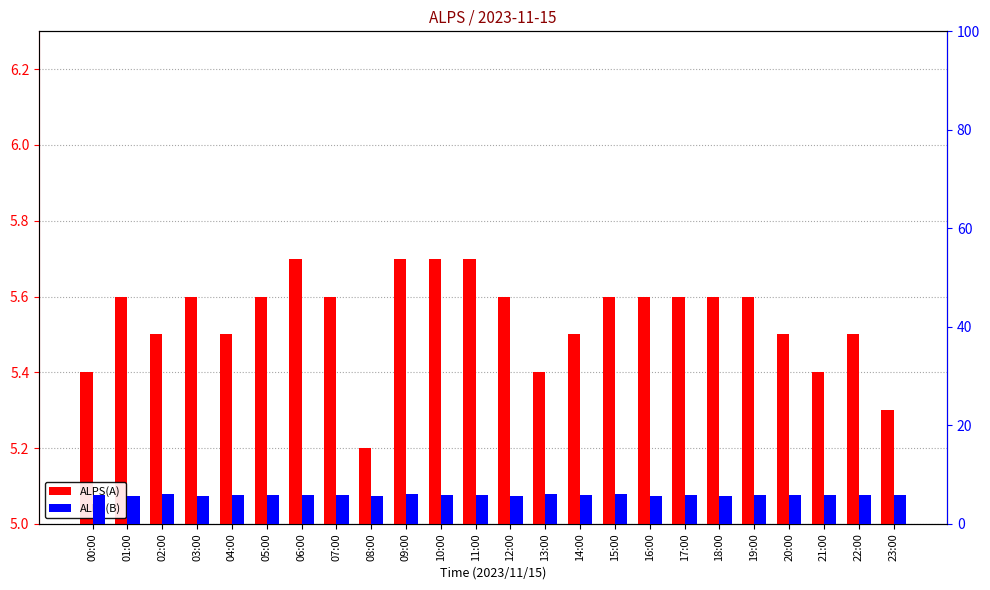

At which category does the chart reach its minimum across all series?

08:00